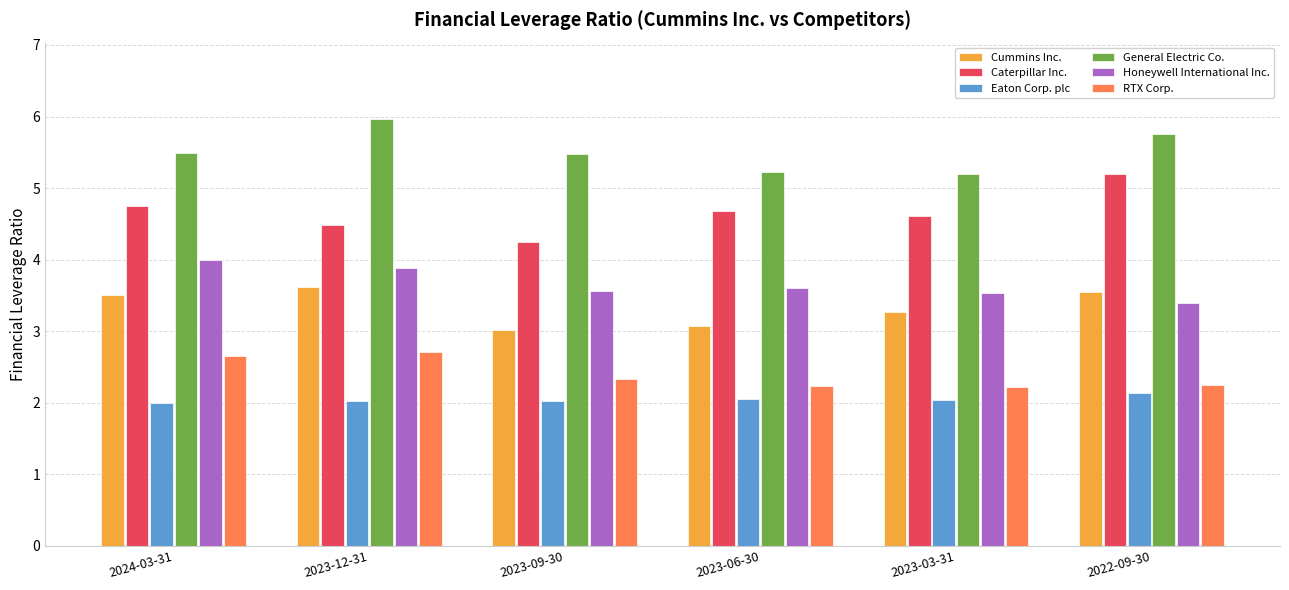

What is the total value across all series at 2023-06-30?

20.9